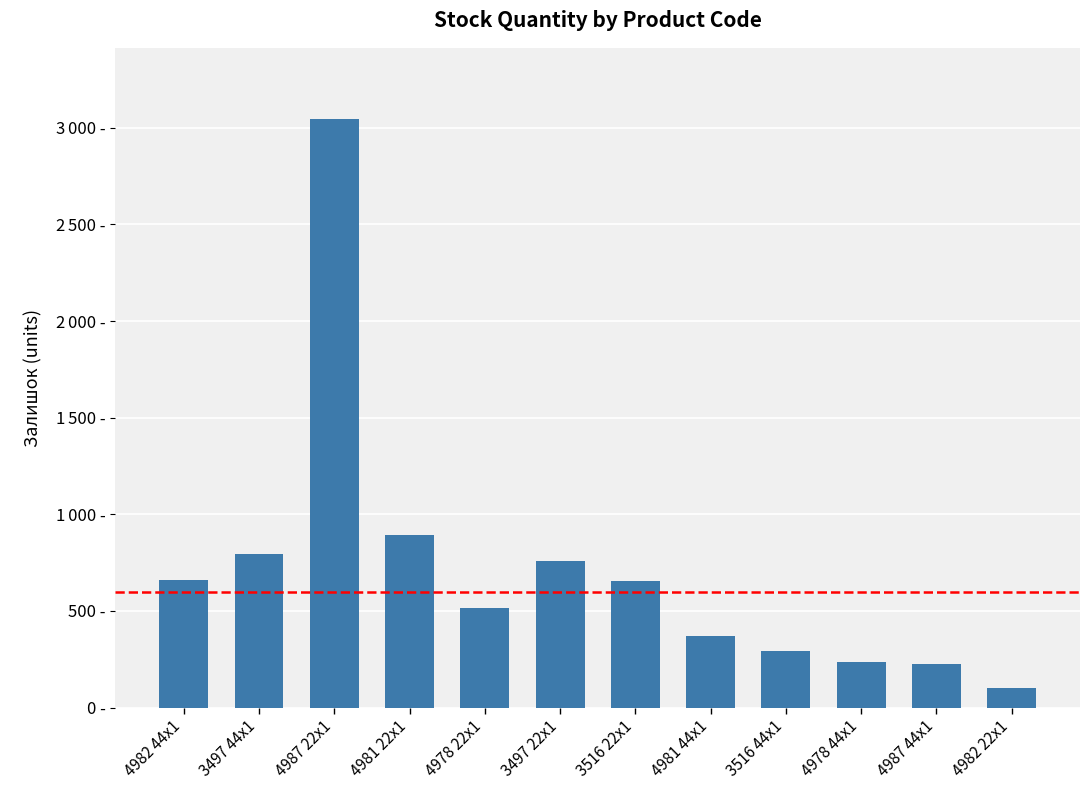

List the labels in order of value, largest first.

4987 22x1, 4981 22x1, 3497 44x1, 3497 22x1, 4982 44x1, 3516 22x1, 4978 22x1, 4981 44x1, 3516 44x1, 4978 44x1, 4987 44x1, 4982 22x1